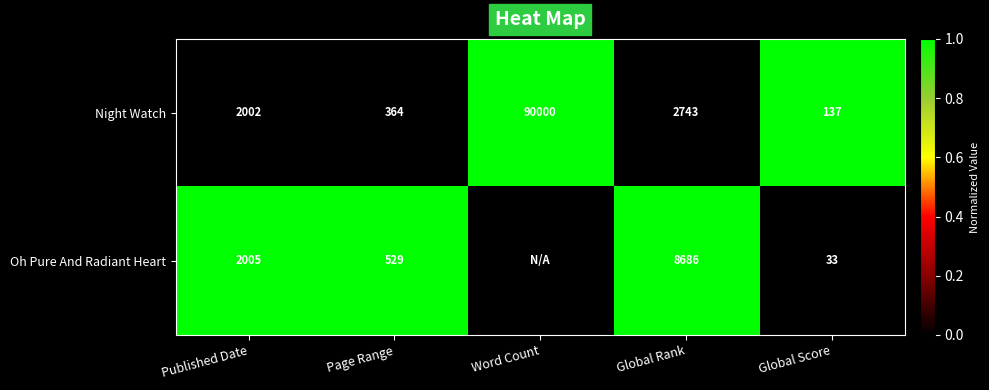

True or false: Oh Pure And Radiant Heart has a value of 33 at Global Score.

True